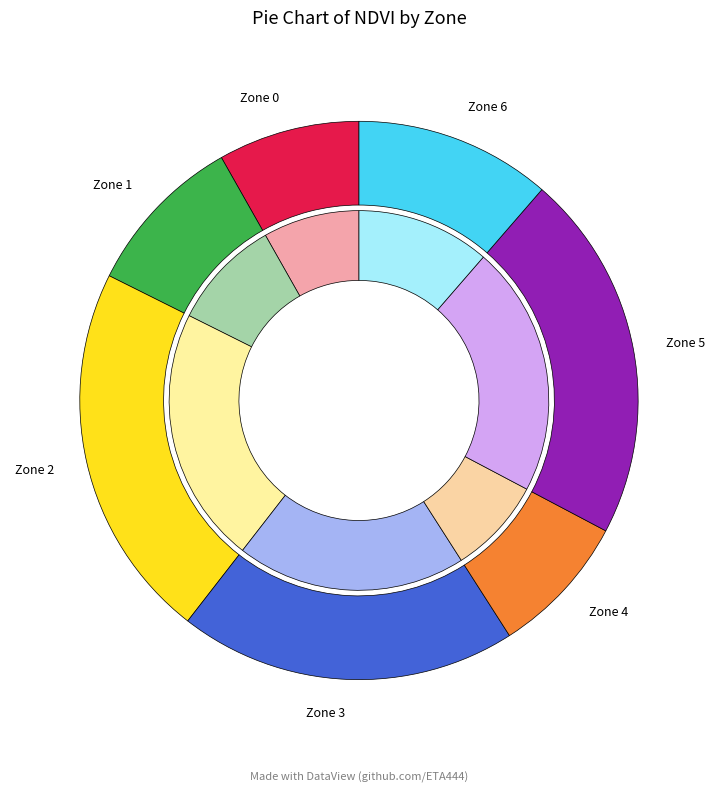

How much of the chart is everything except Zone 5?

78.6%